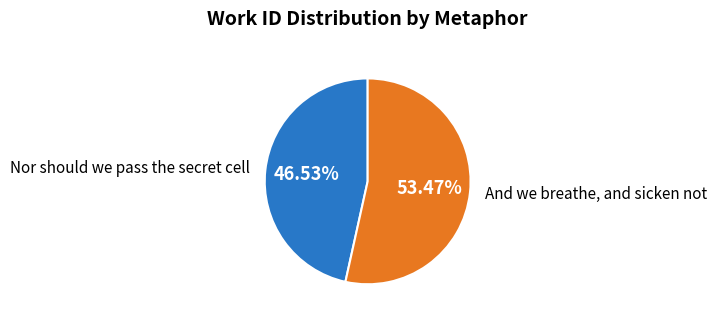

How many segments does this pie chart have?

2